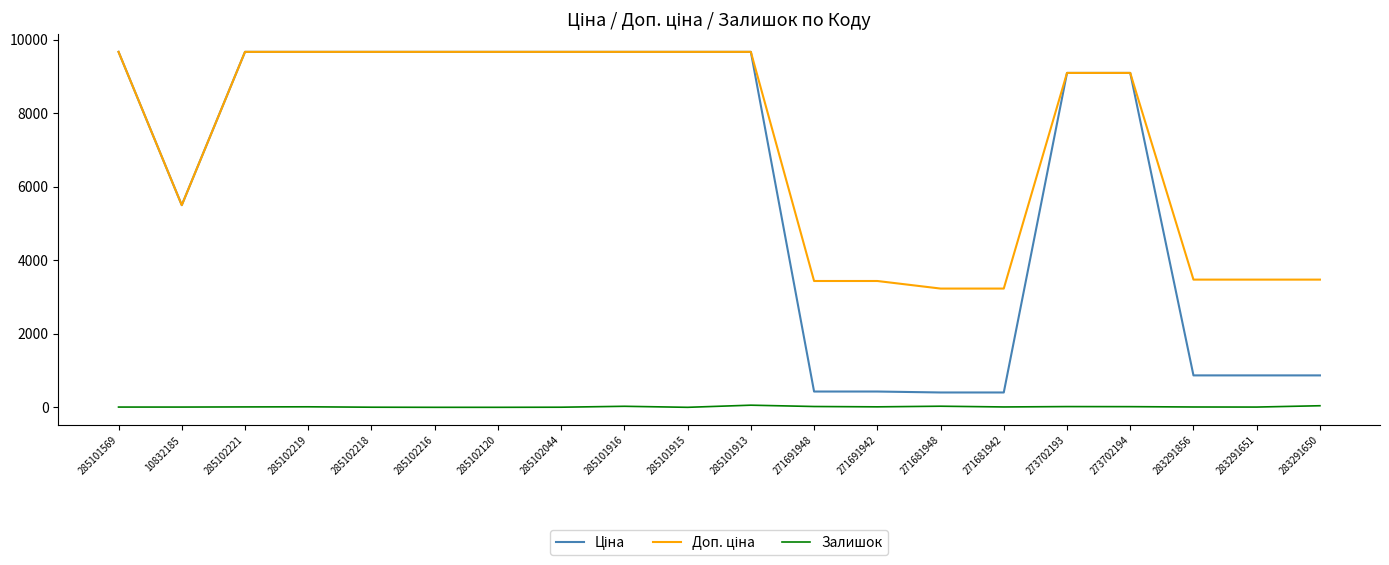

What is the maximum value shown in the chart?

9664.7